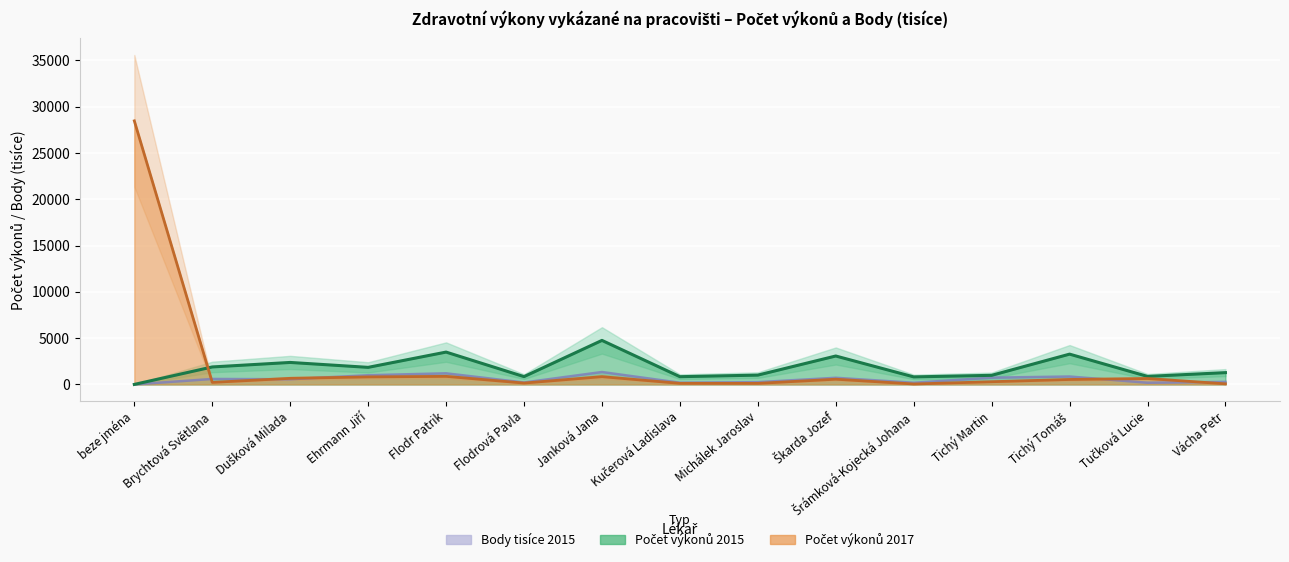

List the series in order of their peak value, highest first.

Počet výkonů 2017, Počet výkonů 2015, Body (tisíce) 2015